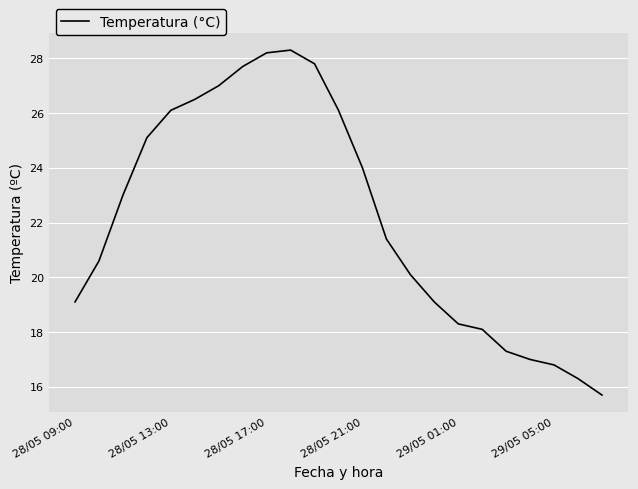

Does the chart have visible grid lines?

Yes